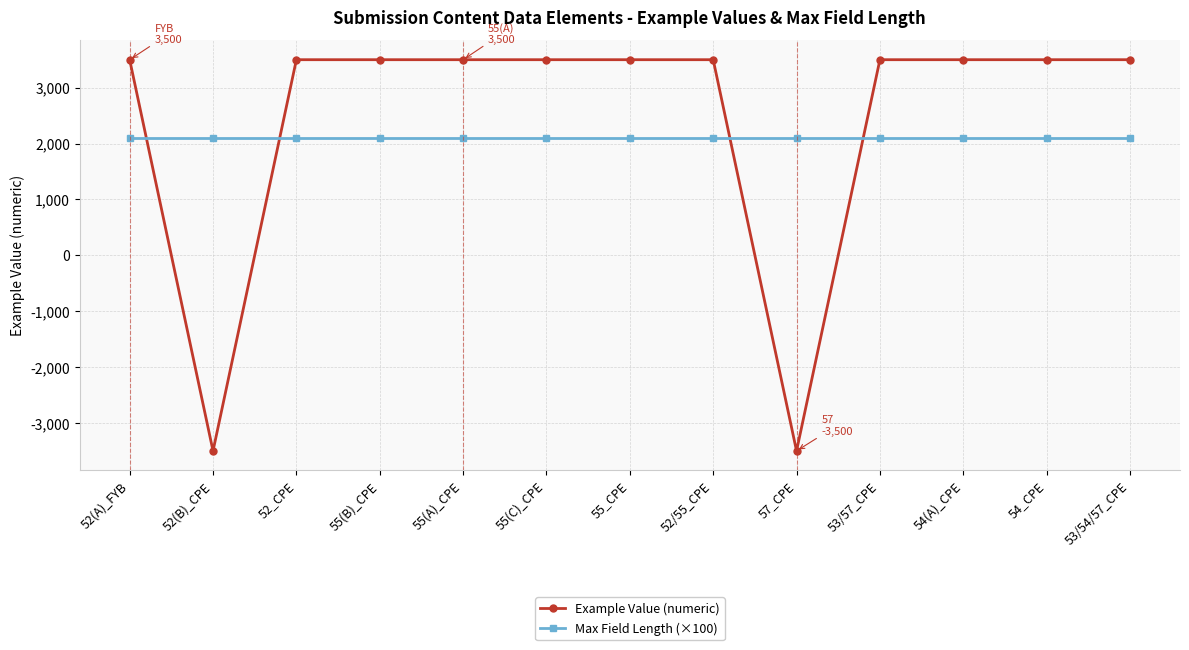

True or false: Example Value (numeric) has a value of 6206 at 54_CPE.

False